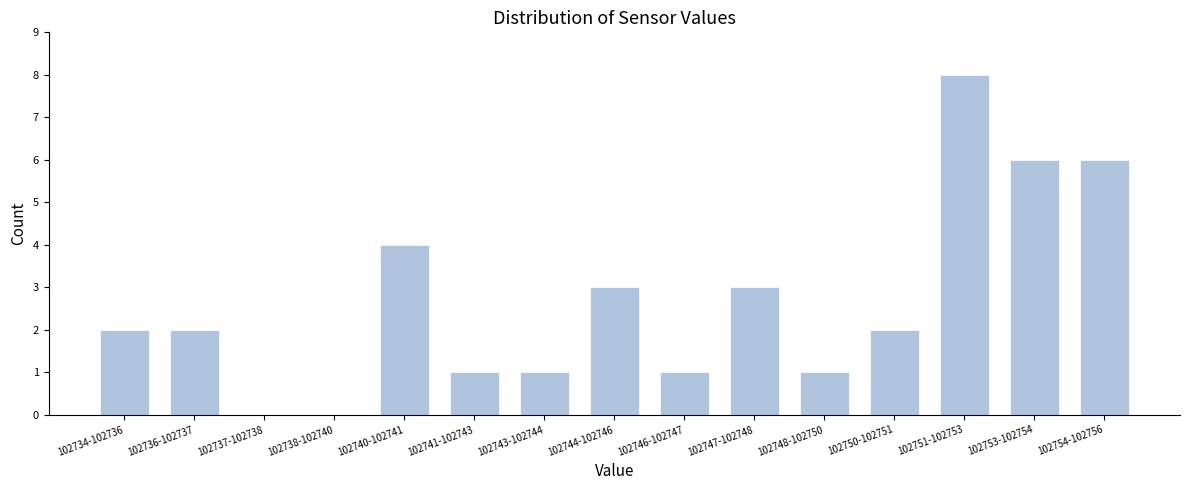

Reading left to right, what are all the values shown in this chart?

102734-102736=2	102736-102737=2	102737-102738=0	102738-102740=0	102740-102741=4	102741-102743=1	102743-102744=1	102744-102746=3	102746-102747=1	102747-102748=3	102748-102750=1	102750-102751=2	102751-102753=8	102753-102754=6	102754-102756=6